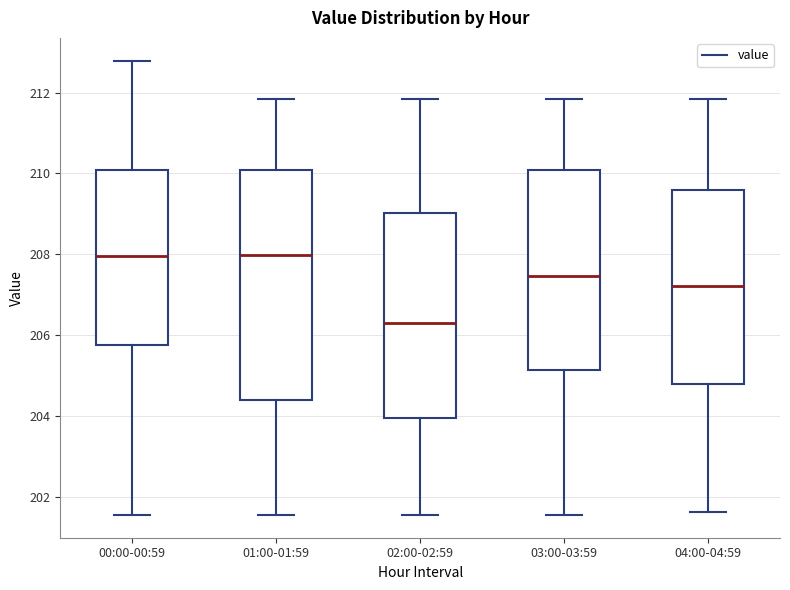

Reading left to right, transcribe this box plot: for each box, give where its median line is, the range the box spans, and where its two whiskers end, as read against the y-axis. The values are not printed on the chart, so give them approximately, as read against the axis.

00:00-00:59: median 208.0, box 205.8 to 210.0, whiskers 201.6 to 212.8
01:00-01:59: median 208.0, box 204.4 to 210.0, whiskers 201.6 to 211.8
02:00-02:59: median 206.2, box 204.0 to 209.0, whiskers 201.6 to 211.8
03:00-03:59: median 207.4, box 205.2 to 210.0, whiskers 201.6 to 211.8
04:00-04:59: median 207.2, box 204.8 to 209.6, whiskers 201.6 to 211.8